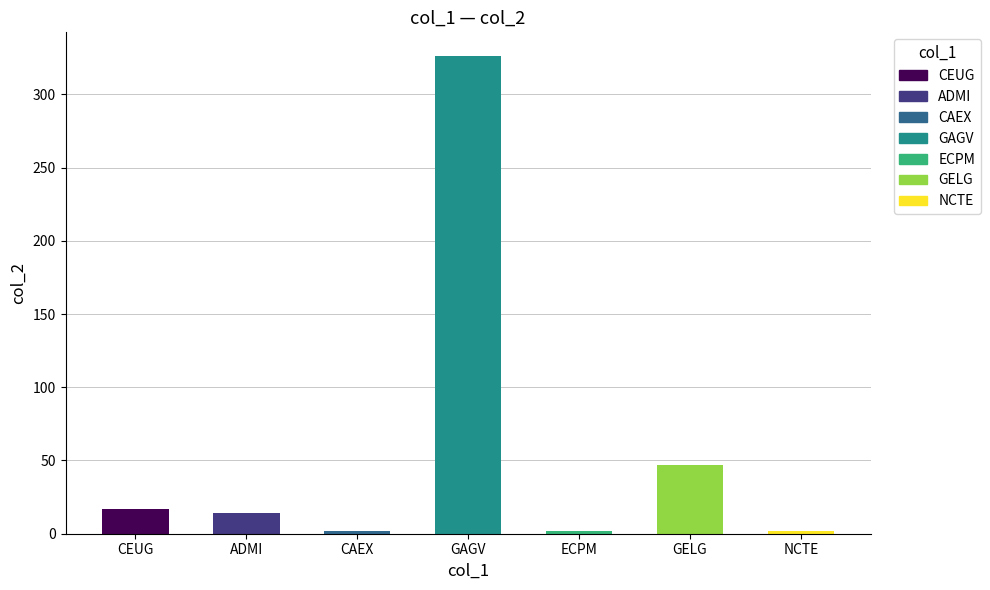

What is the sum of all values?

410